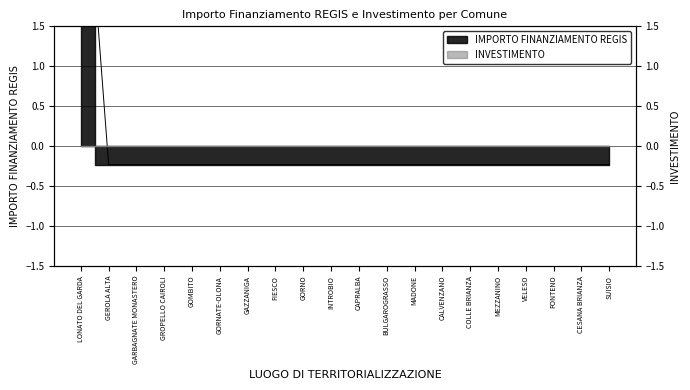

Read the value at LONATO DEL GARDA.

4.4